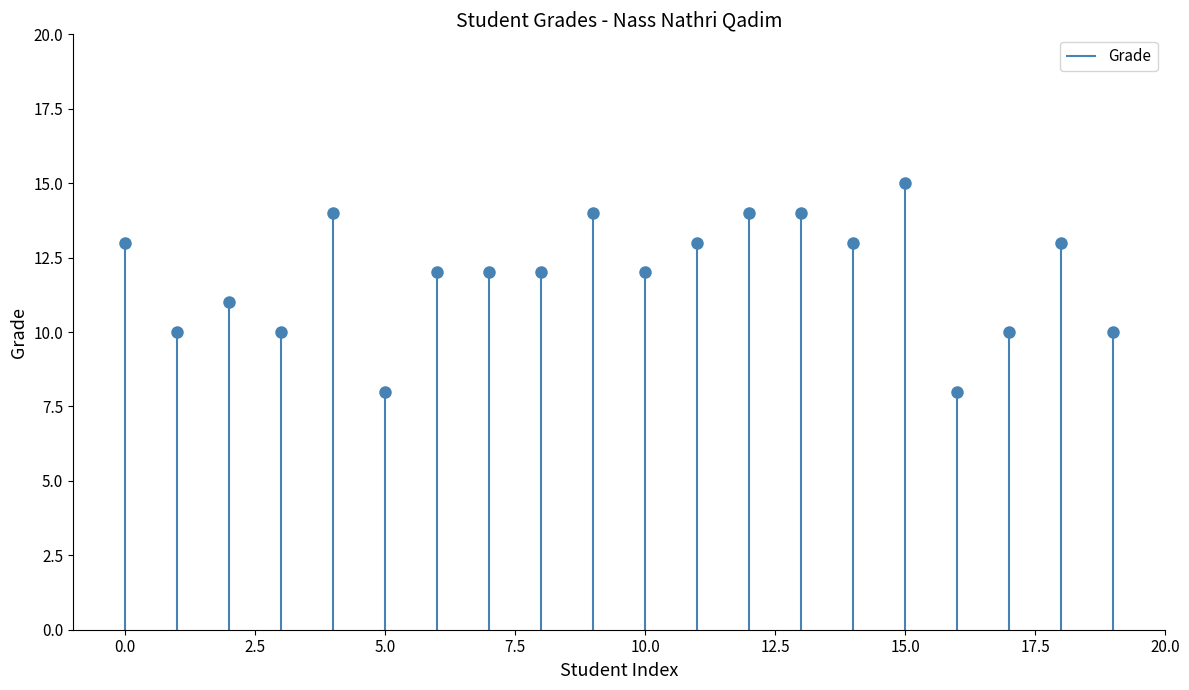

How many lines are shown in the chart?

1